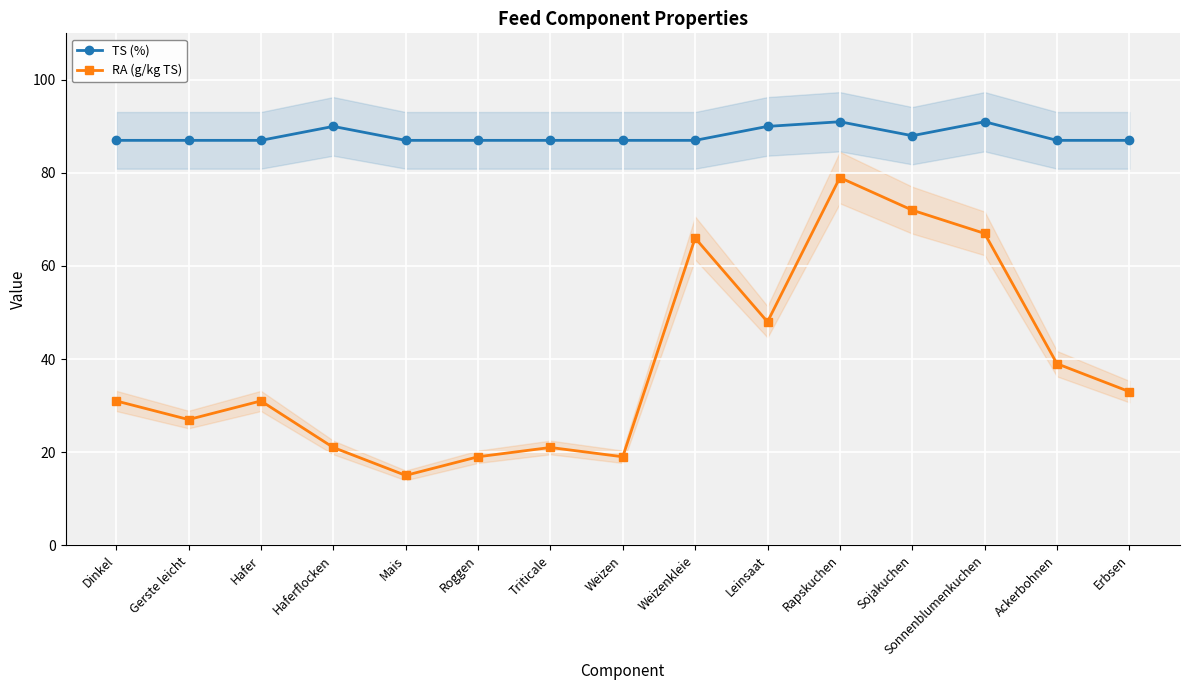

Reading left to right, list all the values displayed in this chart.

TS (%): 87	87	87	90	87	87	87	87	87	90	91	88	91	87	87
RA (g/kg TS): 31	27	31	21	15	19	21	19	66	48	79	72	67	39	33